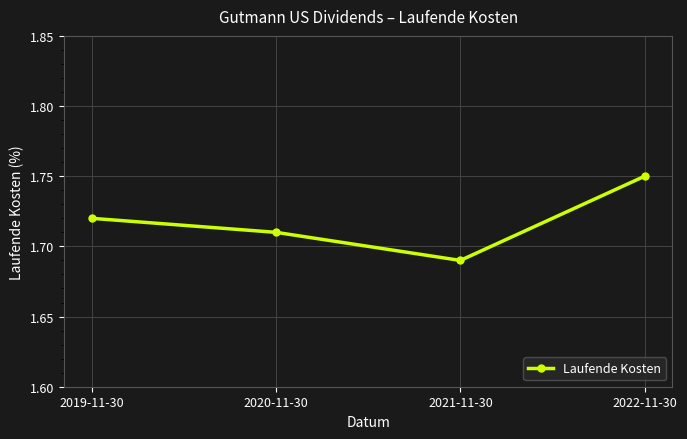

Which category has the highest value across all series?

2022-11-30